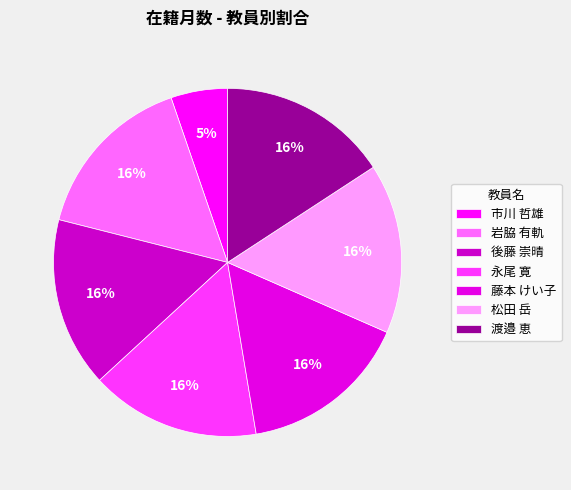

To the nearest percent, what percentage of the pie is 藤本 けい子?

16%